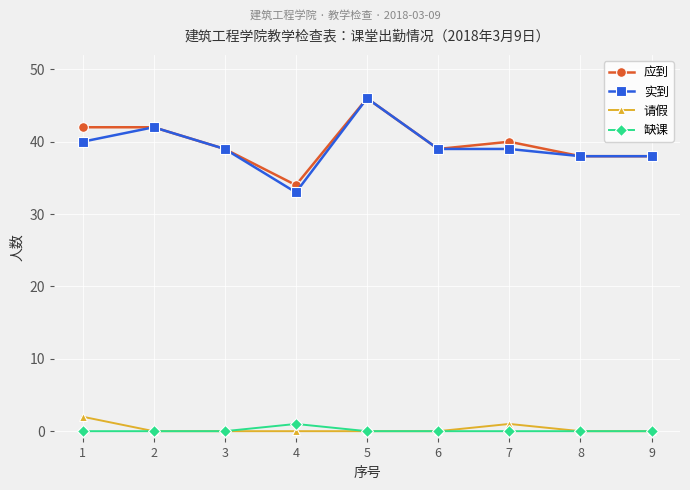

What is the sum of all 应到 values?

358